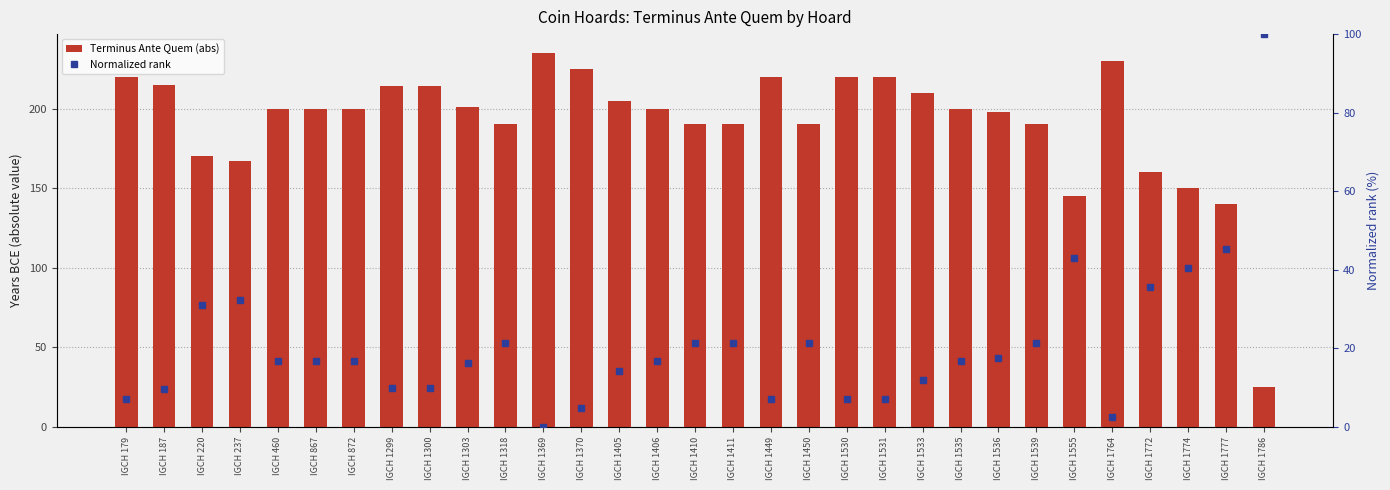

What is the maximum value for Terminus Ante Quem (abs)?

235.0